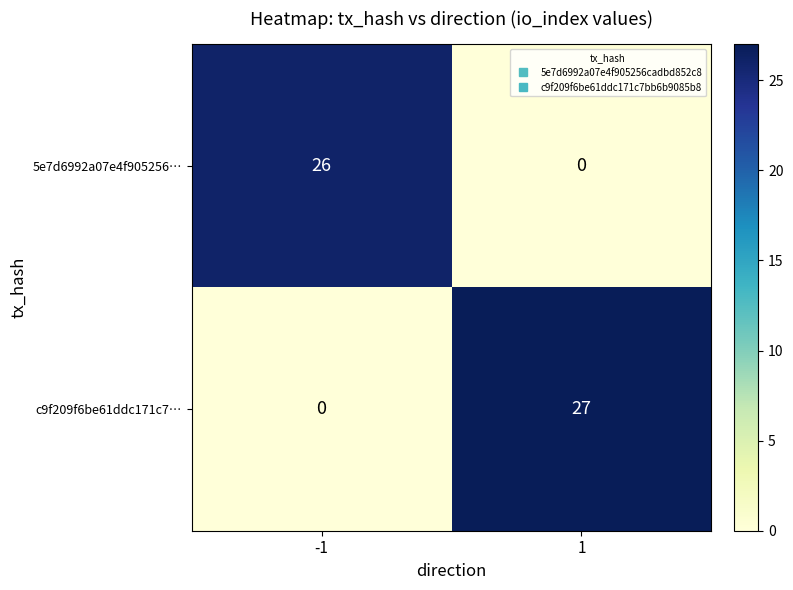

What is the total value across all series at 1?

27